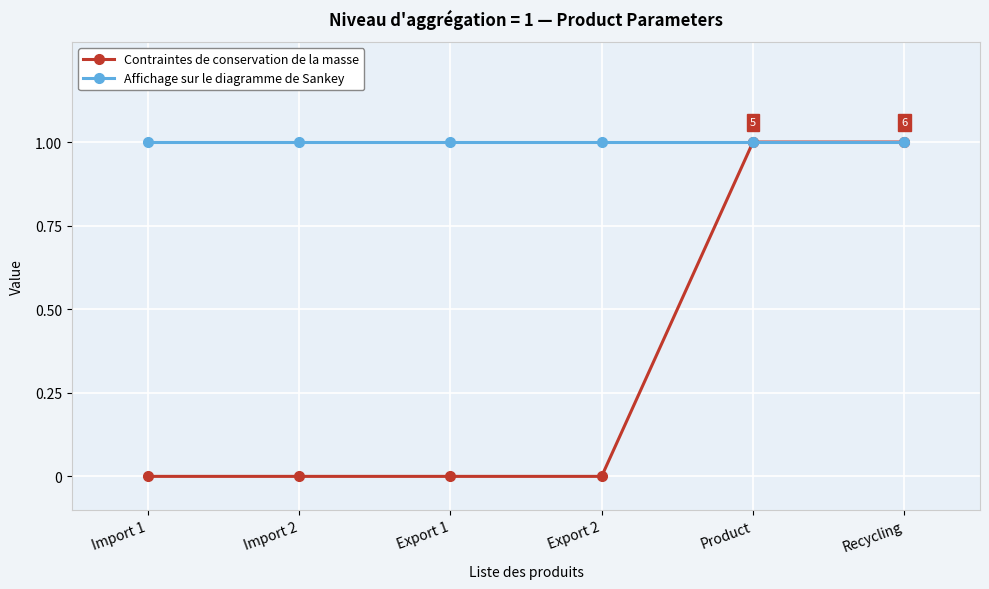

Is it true that Contraintes de conservation de la masse equals 0 at Export 2?

True